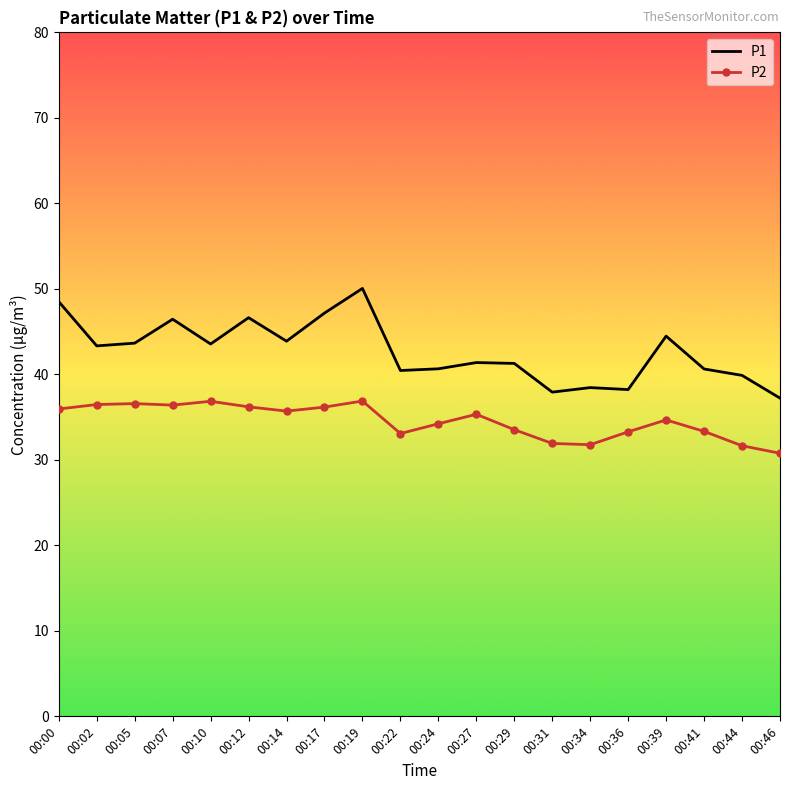

True or false: P2 and P1 cross at least once.

False